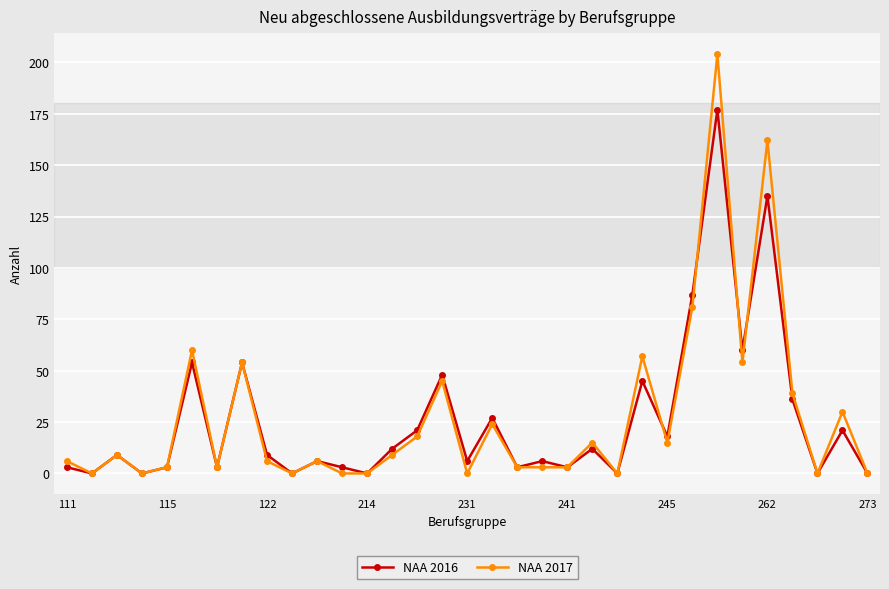

What is the greatest value displayed?

204